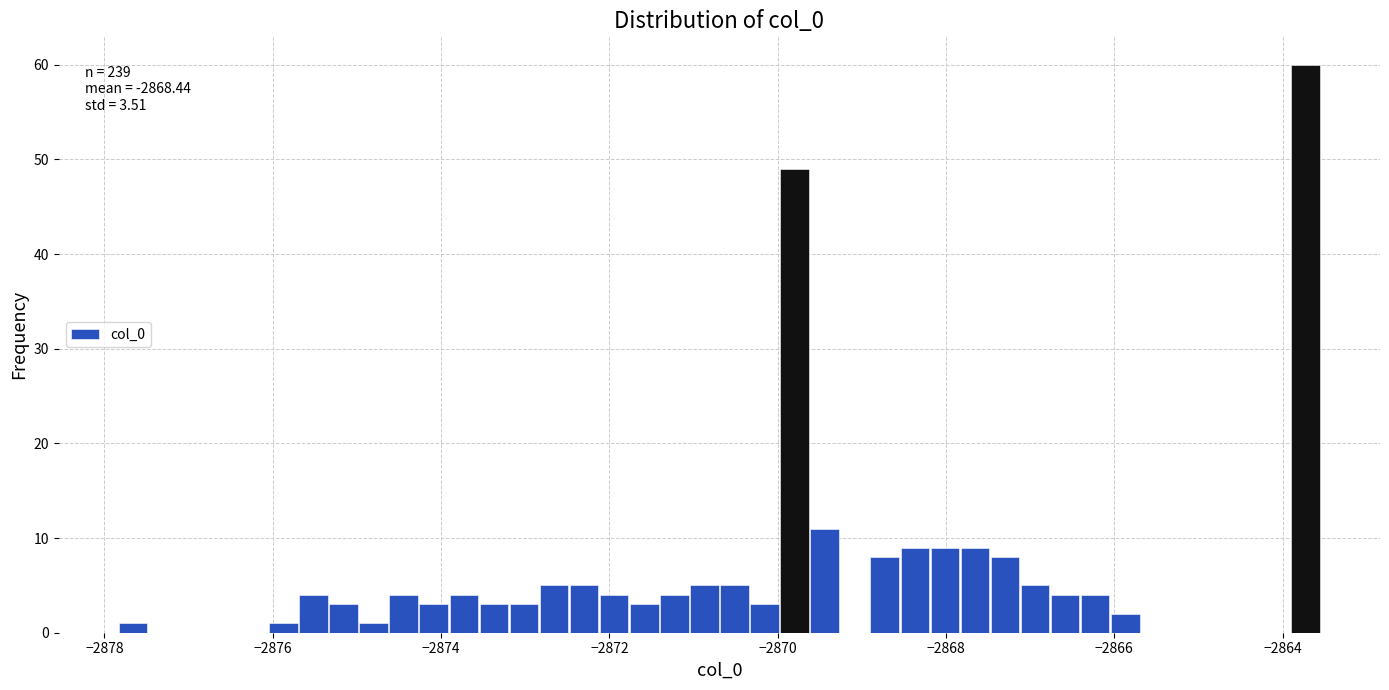

Around what value on the x-axis is the tallest bar? Give the approximate position of its centre, as read against the axis.

-2863.8